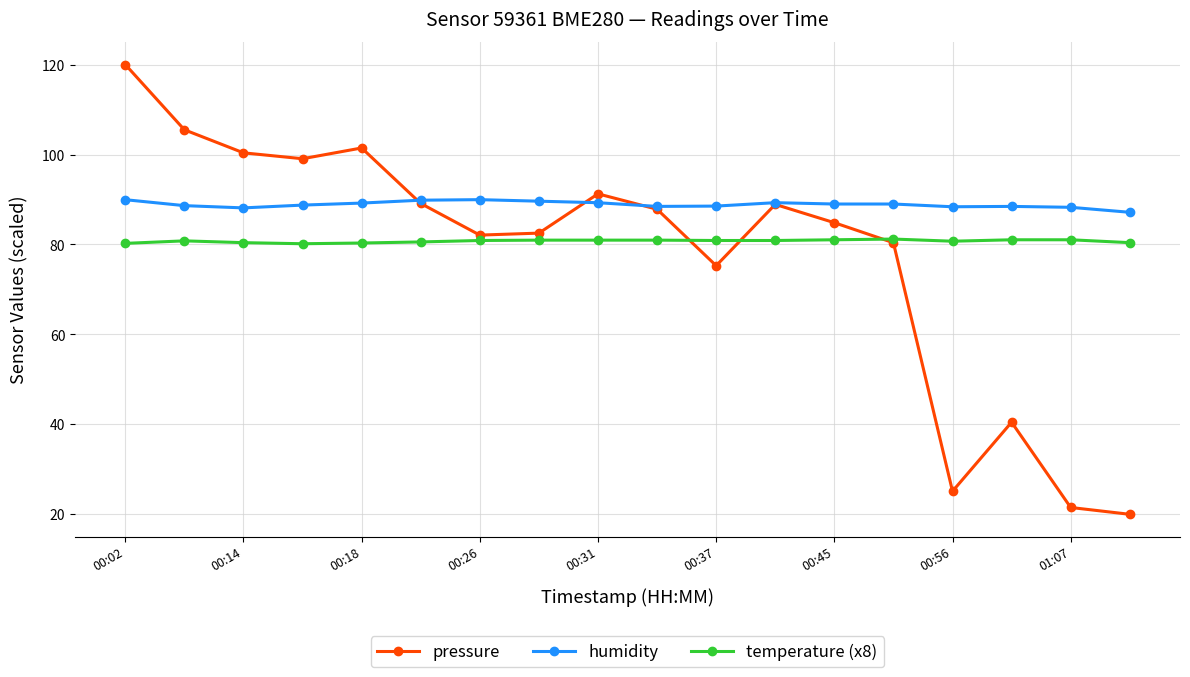

Rank the series by their average value, from lowest to highest.

pressure, temperature (x8), humidity